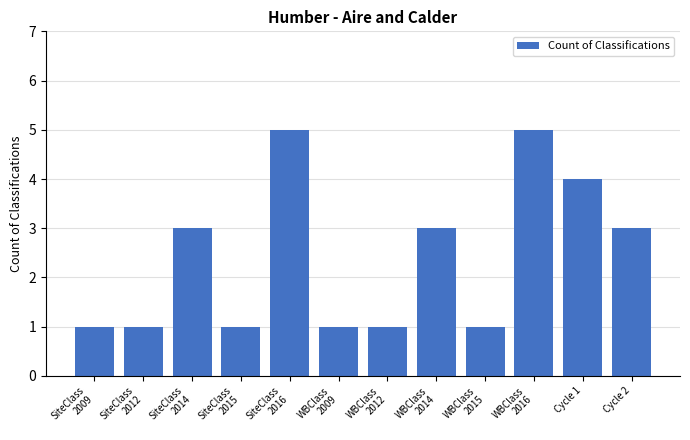

How many series are shown in this chart?

1